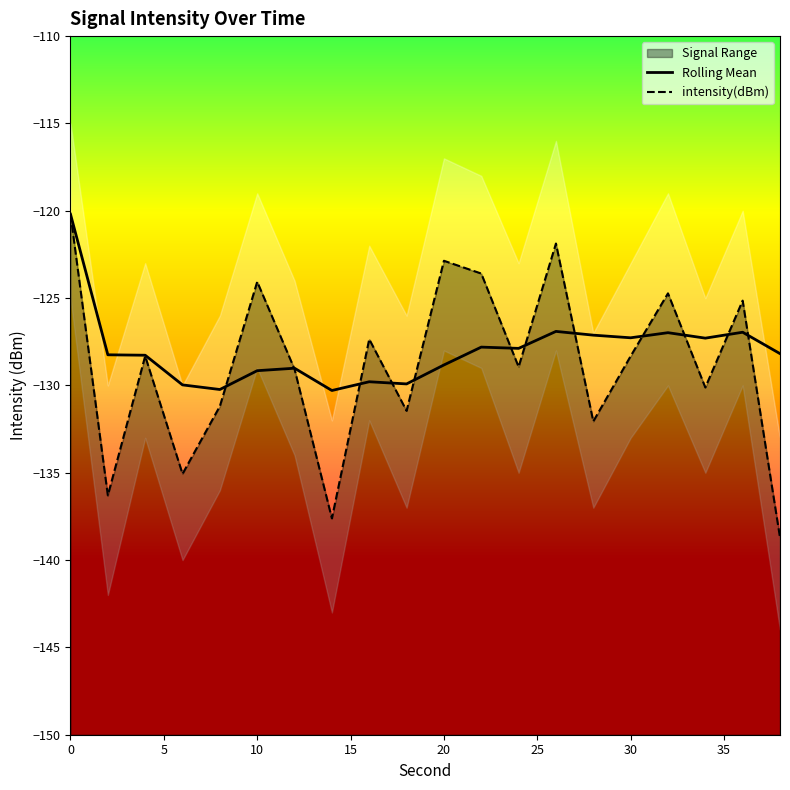

The Rolling Mean series shows -184.3 at 11. True or false?

False